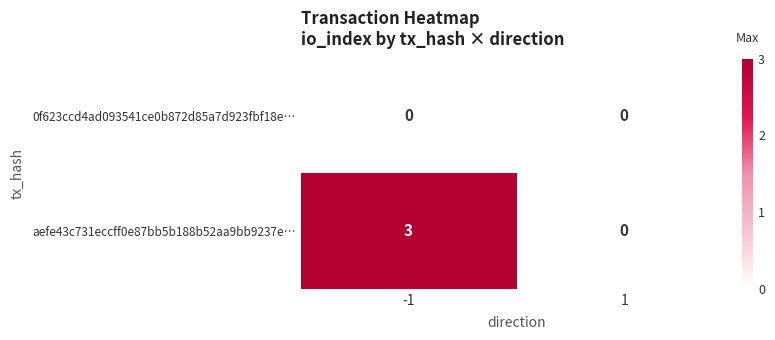

Reading left to right, what are all the values shown in this chart?

0f623ccd4ad093541ce0b872d85a7d923fbf18e…: 0	0
aefe43c731eccff0e87bb5b188b52aa9bb9237e…: 3	0